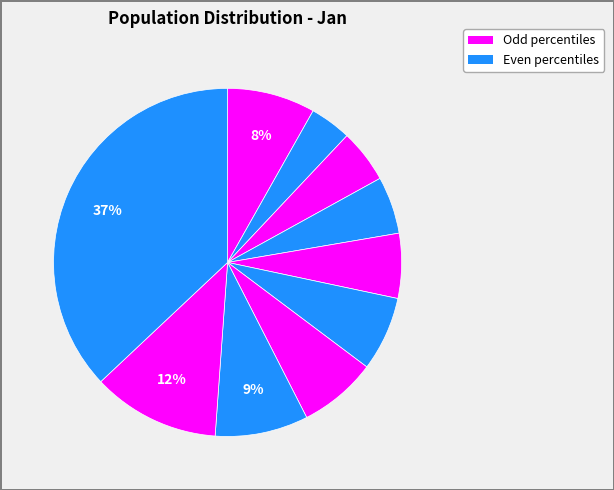

Is there any slice that represents more than half of the pie?

No